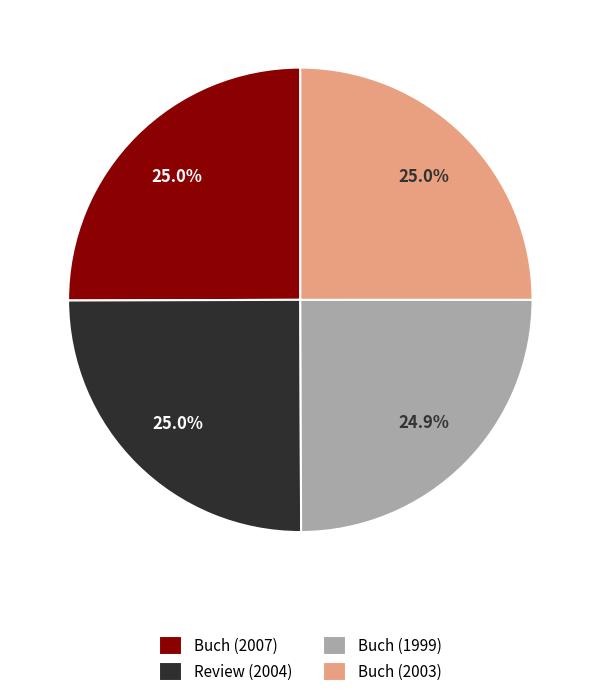

Count the number of slices in the pie.

4